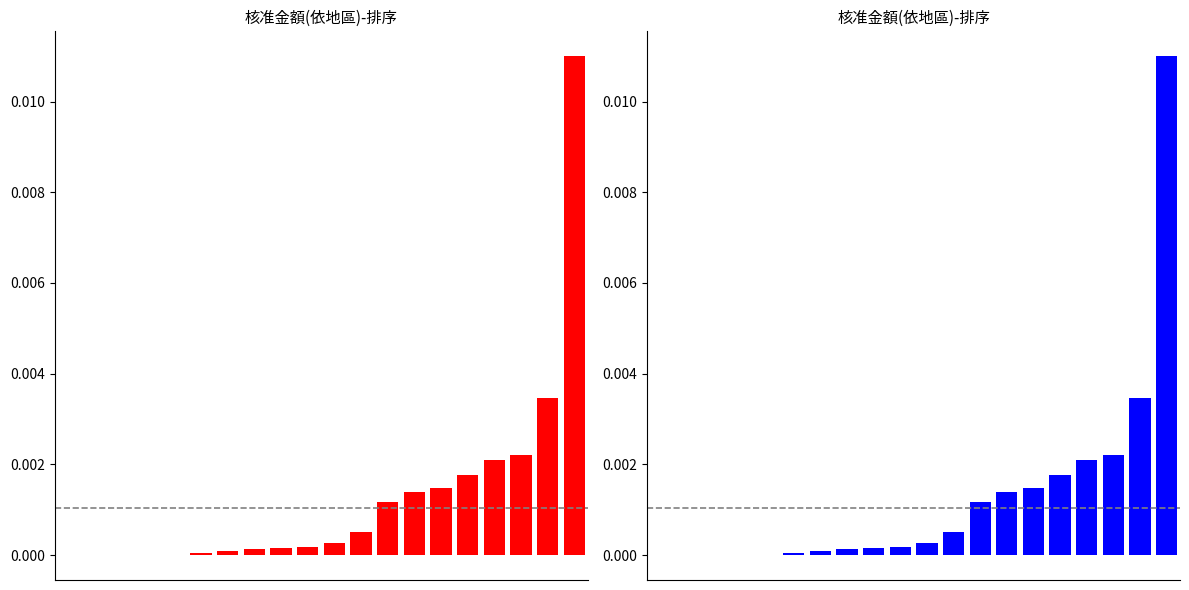

How many data points are above 0?

17